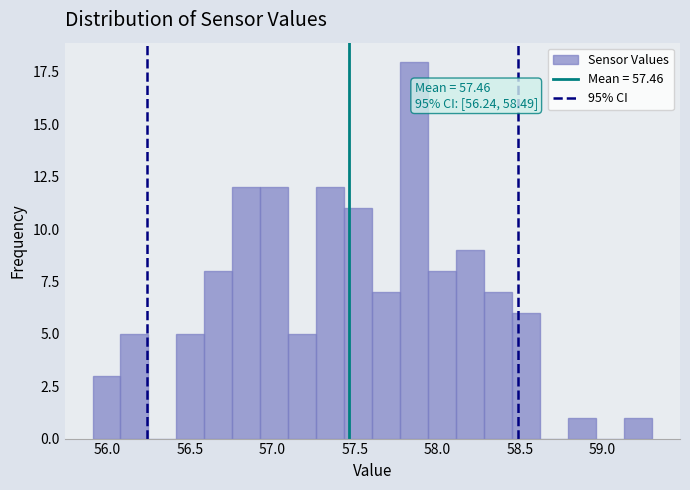

Read against the x-axis, roughly where is the centre of the tallest bar?

57.85